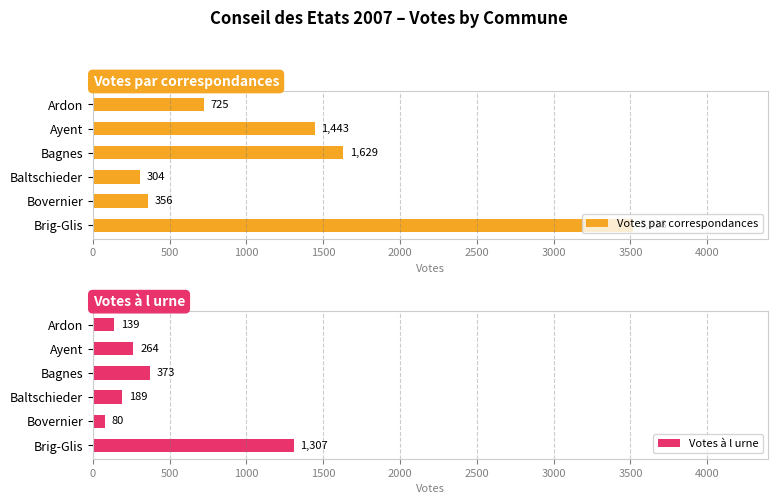

What is the maximum value for Votes par correspondances?

3518